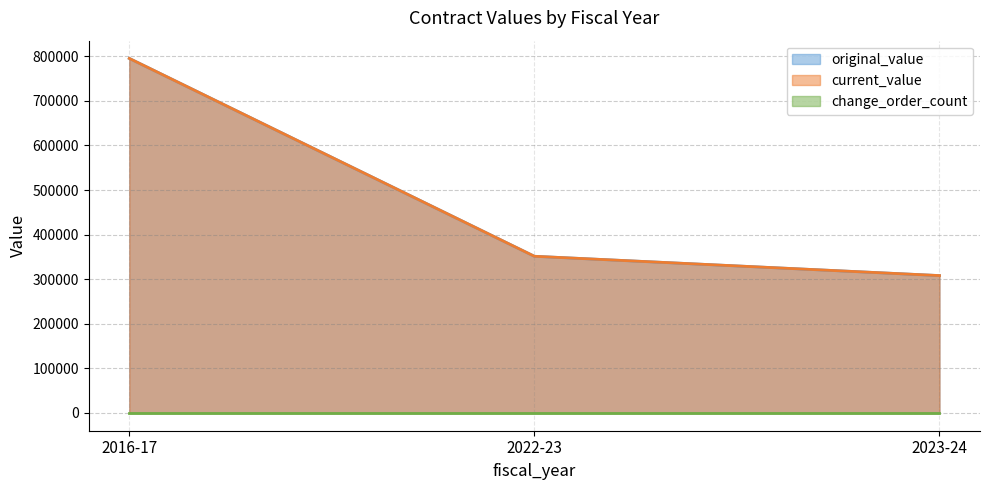

Is it true that current_value equals 1350852 at 2016-17?

False